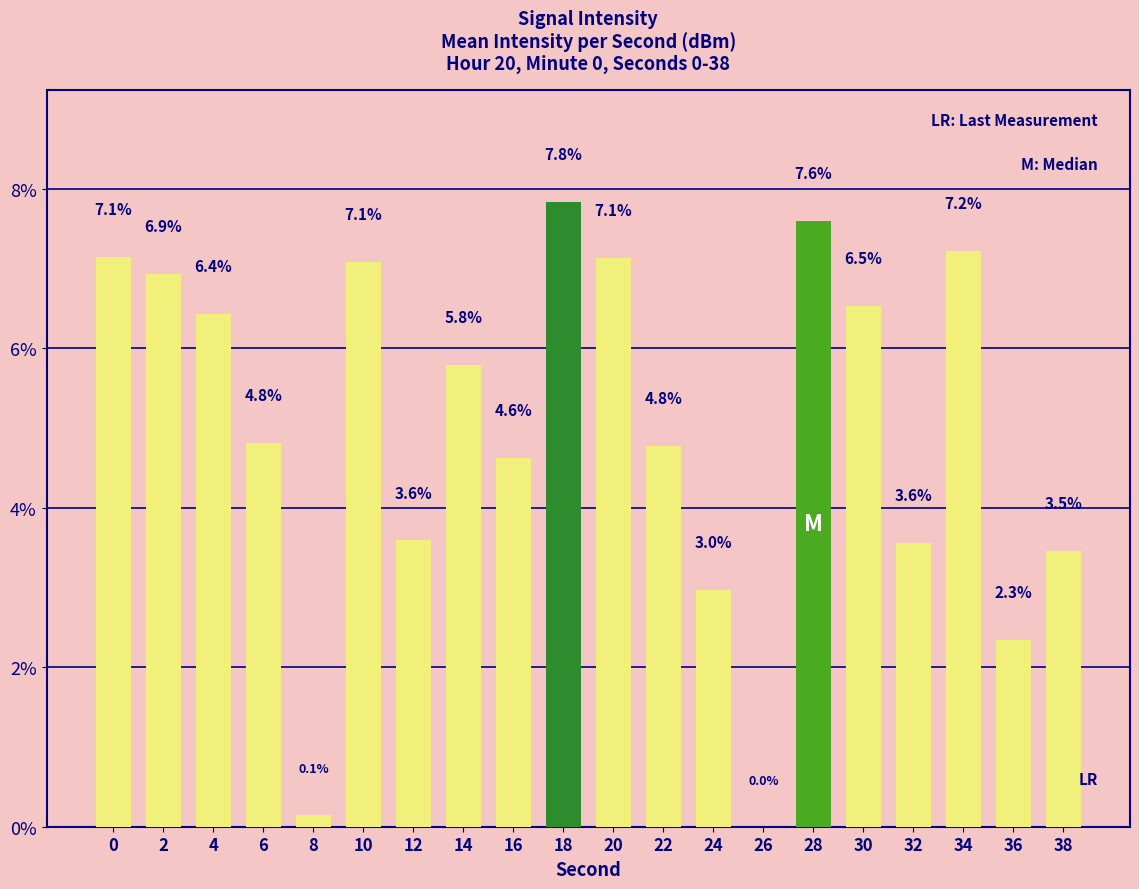

What is the sum of all values?

100.0